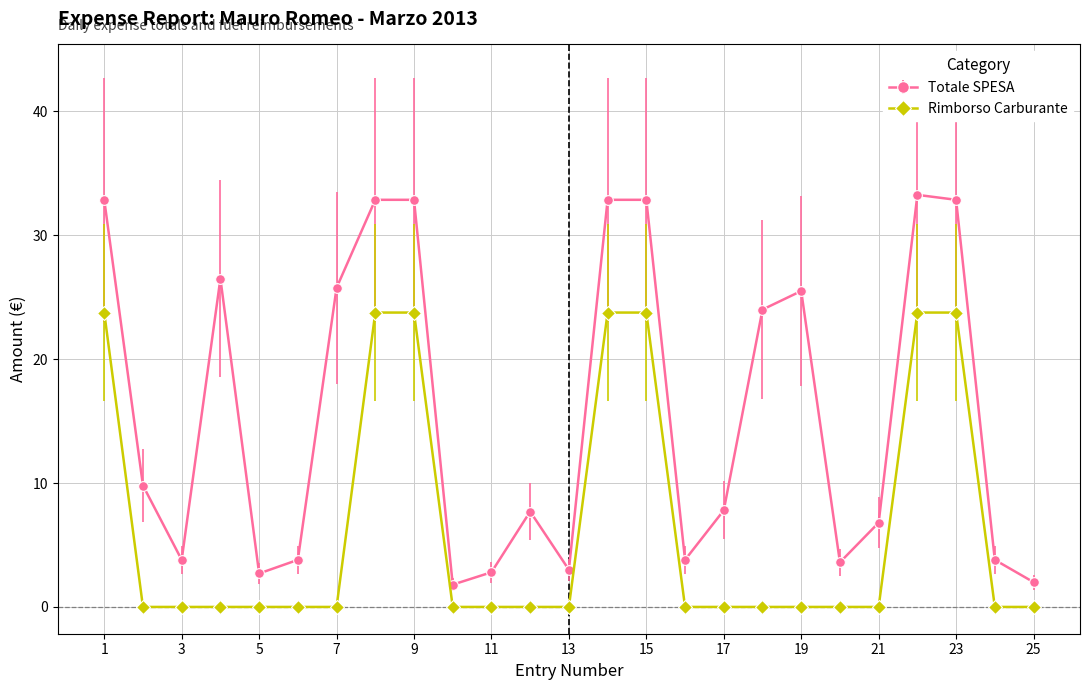

True or false: Rimborso Carburante and Totale SPESA intersect in this chart.

False